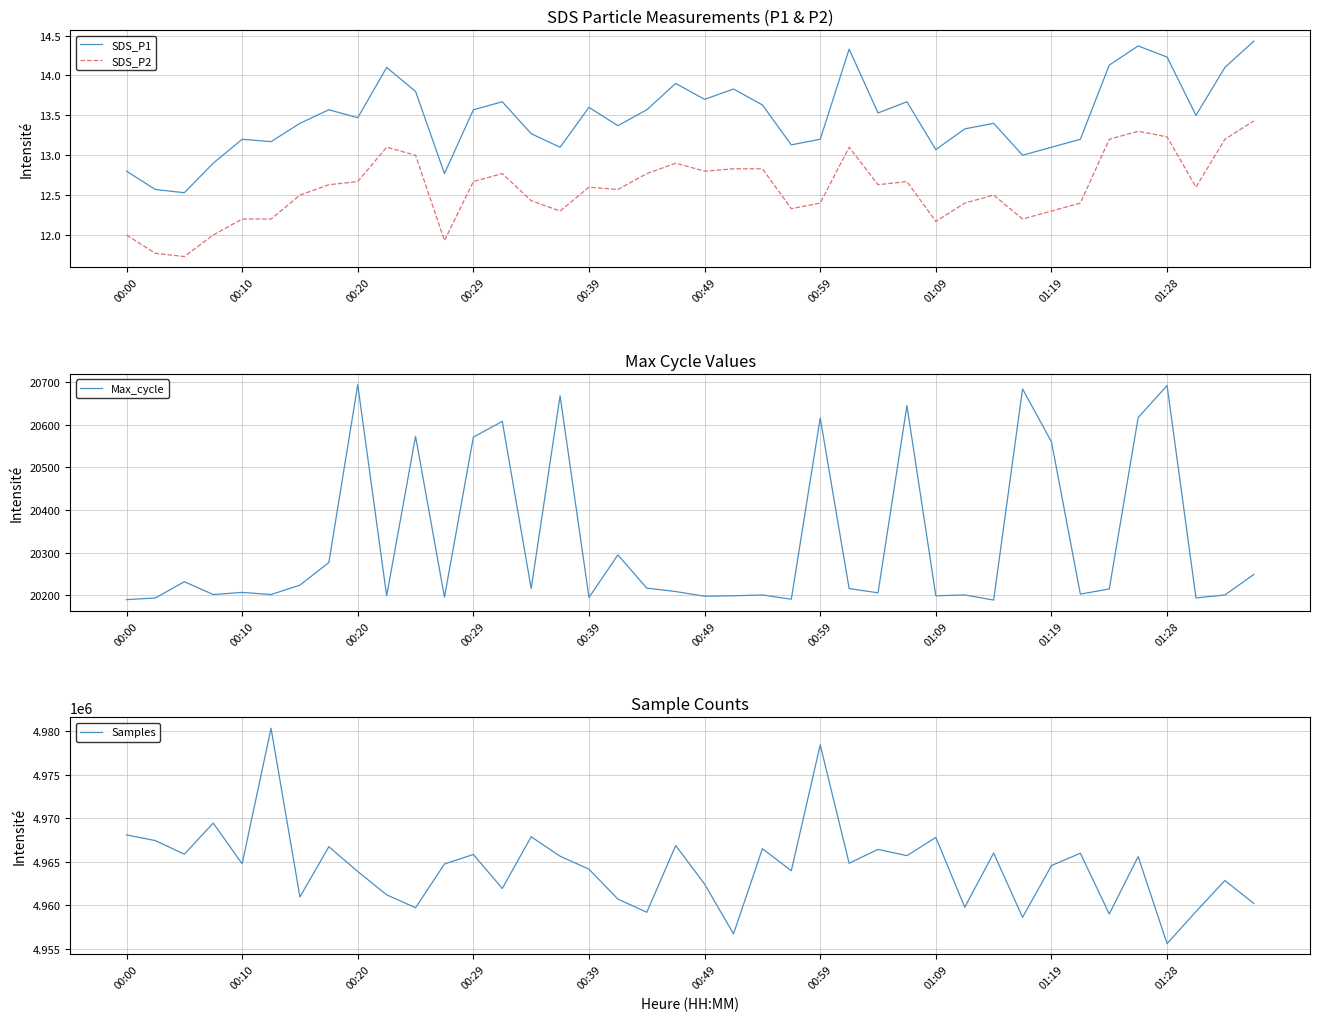

What is the minimum value for Max_cycle?

20189